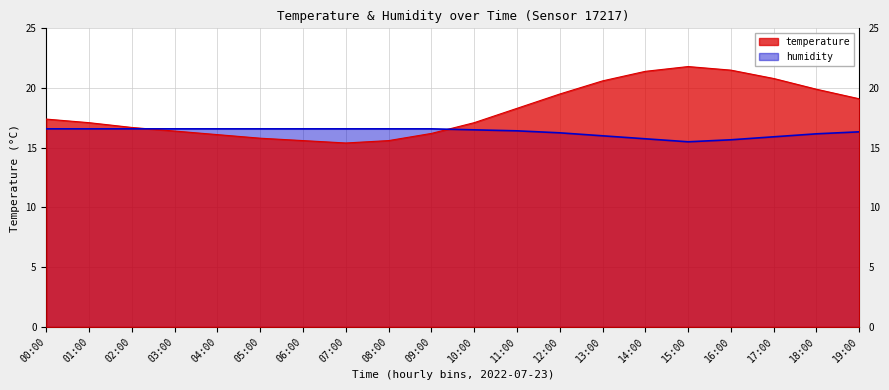

Rank the series at 09:00 from highest to lowest value.

humidity, temperature